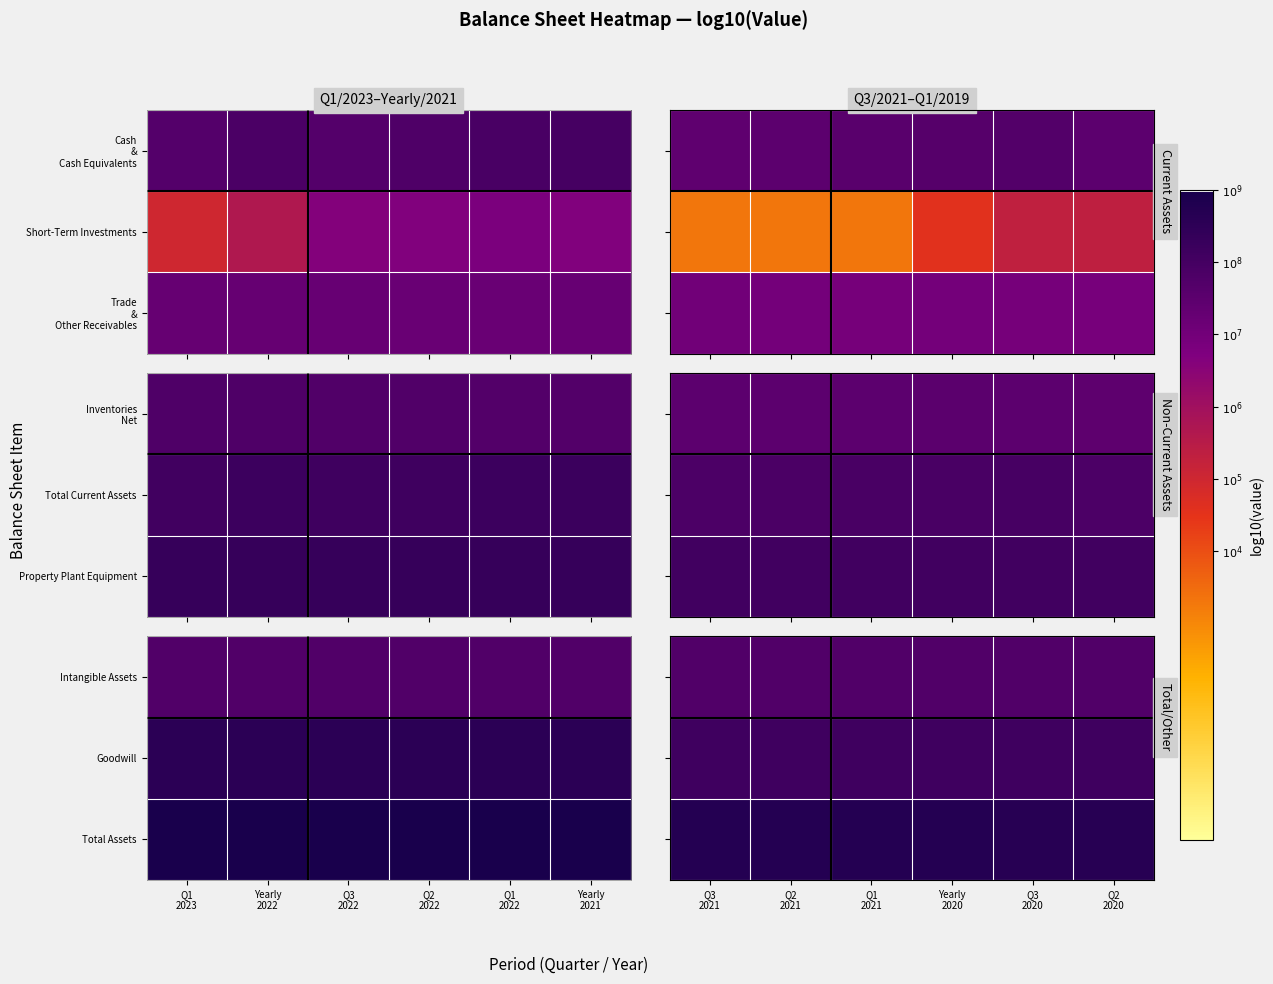

The Goodwill series shows 2.6 at Q3 2021. True or false?

False